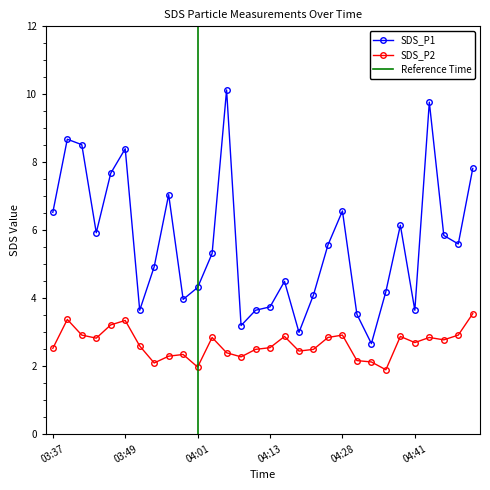

At 03:42, list the series in order from largest to smallest.

SDS_P1, SDS_P2